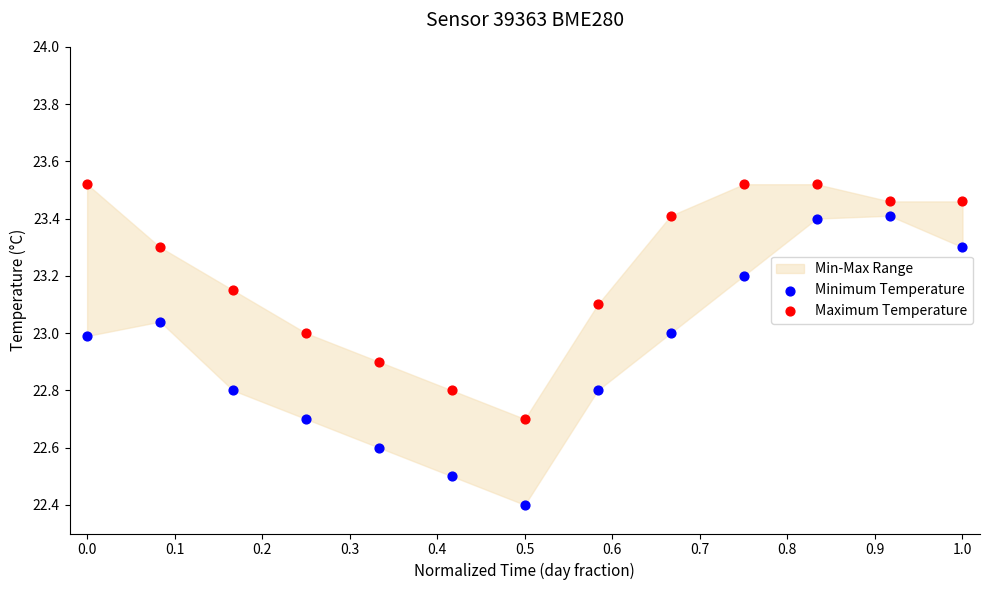

Across all data points, what is the range of X values (max minus min)?

1.0